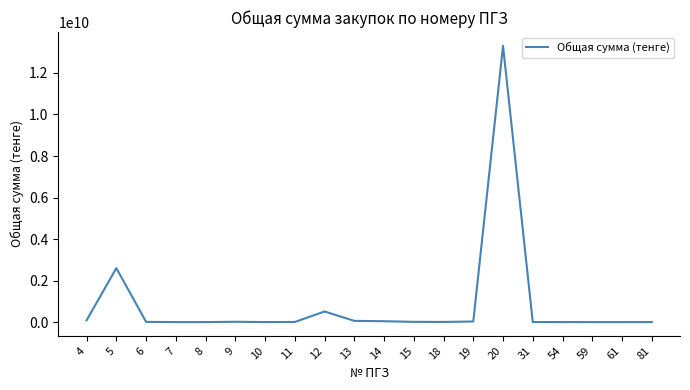

What is the maximum value shown in the chart?

13305522116.9